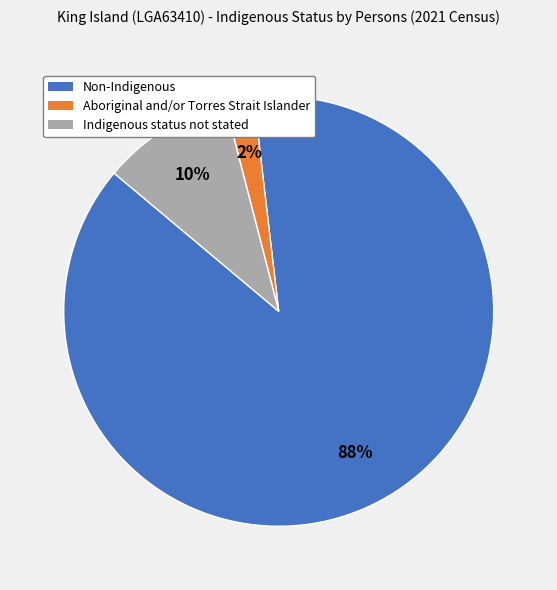

Count the number of slices in the pie.

3